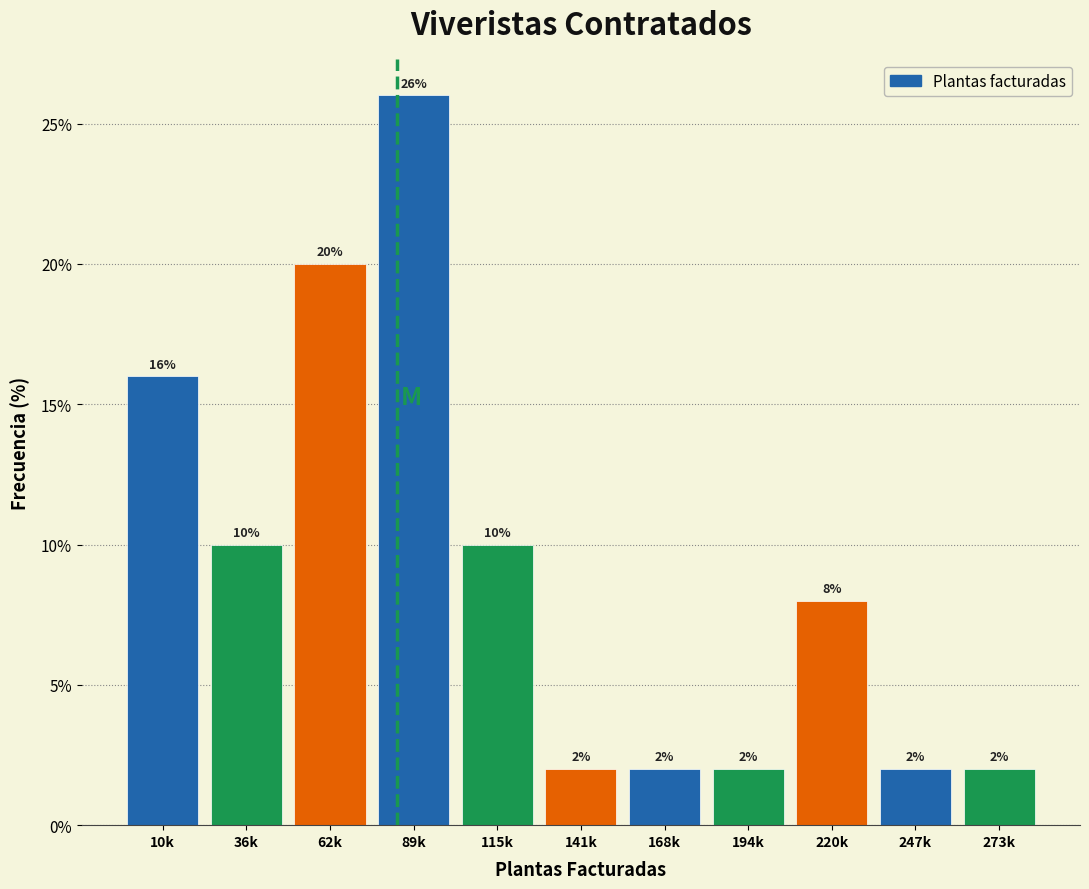

Reading left to right, list all the values displayed in this chart.

10k=16	36k=10	62k=20	89k=26	115k=10	141k=2	168k=2	194k=2	220k=8	247k=2	273k=2